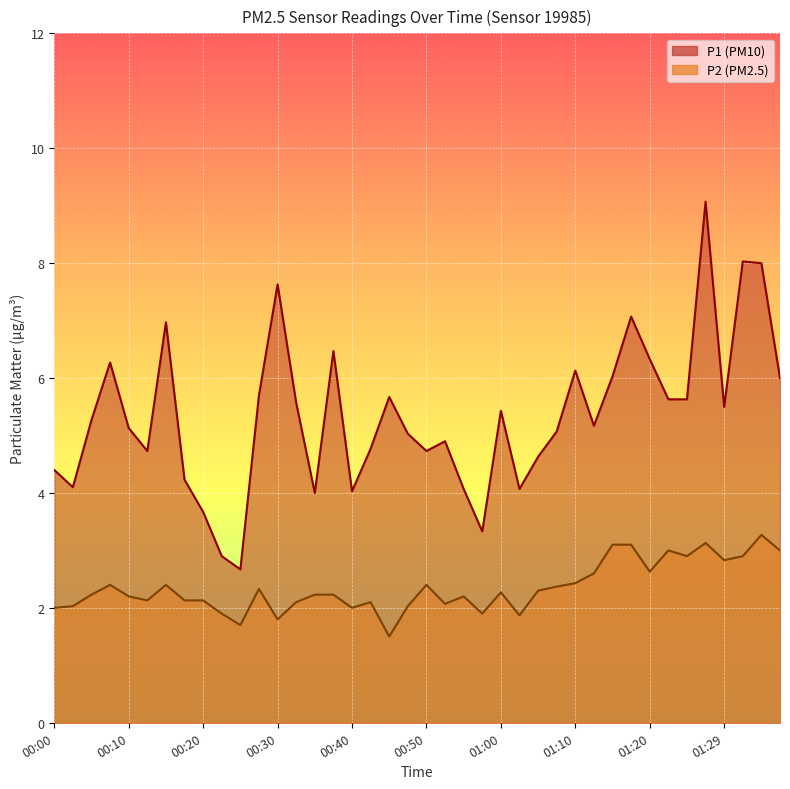

At 01:22, list the series in order from largest to smallest.

P1, P2